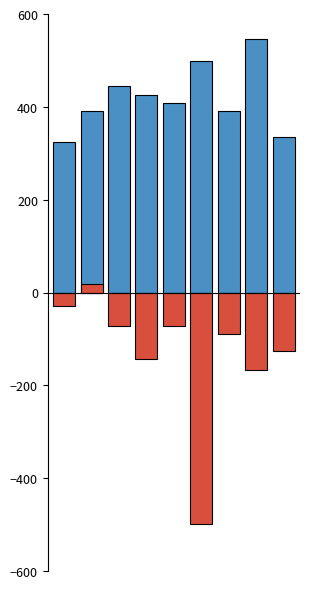

Is the value of Recent 5-Year Trend (neg) at 7 greater than the value of Age-Adjusted Death Rate at 8?

No